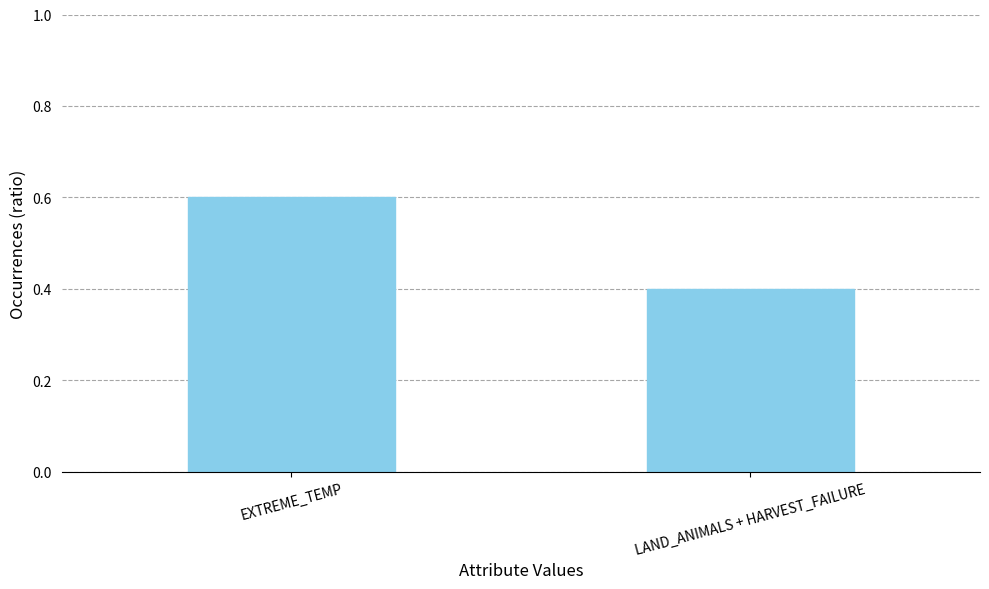

List the labels in order of value, largest first.

EXTREME_TEMP, LAND_ANIMALS + HARVEST_FAILURE